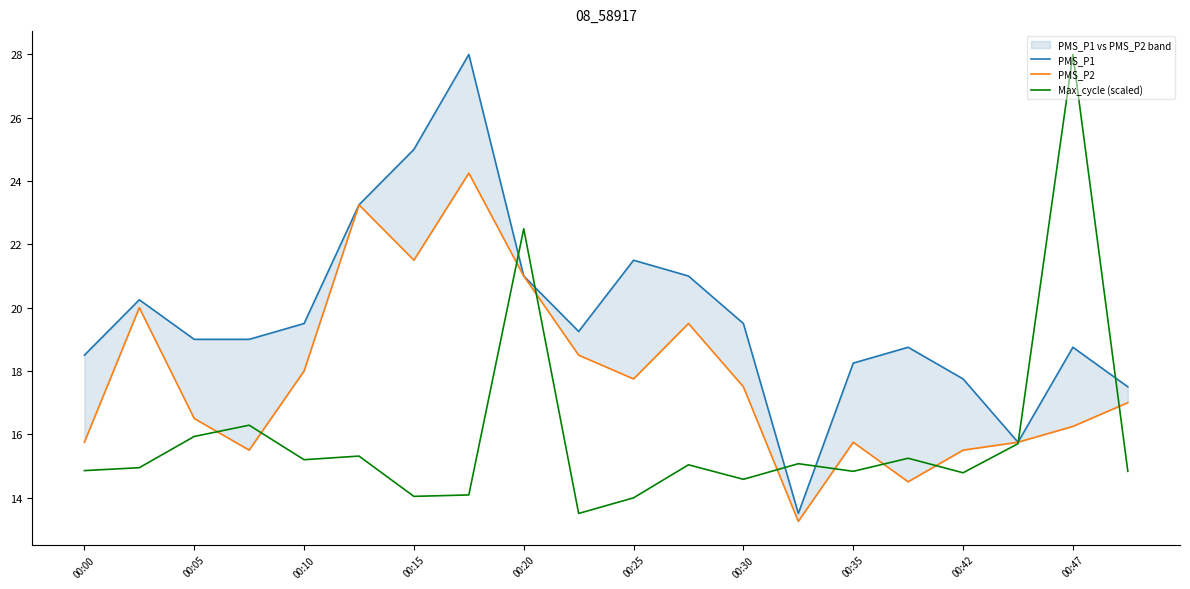

What is the maximum value for Max_cycle (scaled)?

28.0